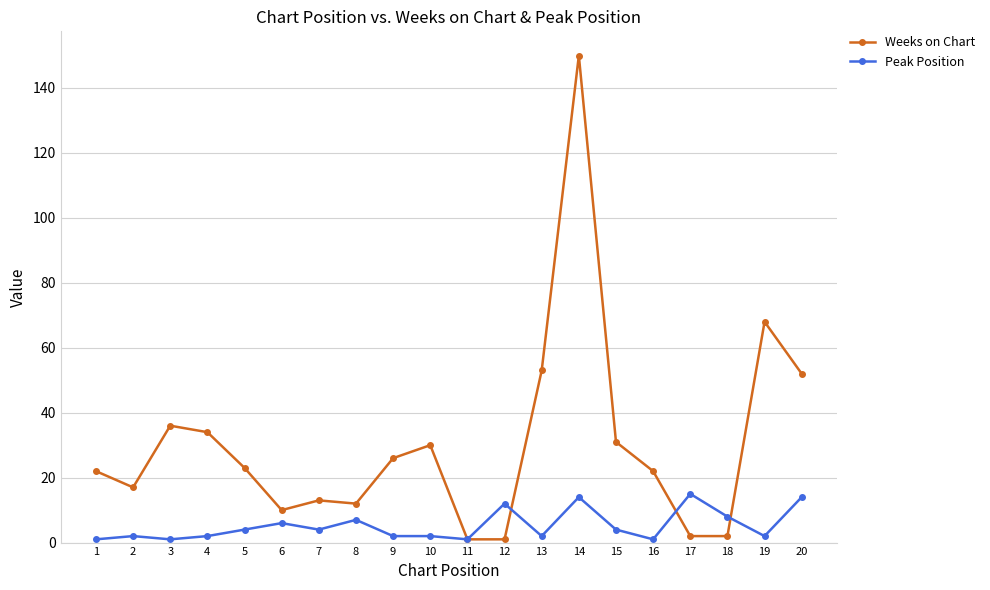

What is the value of the Weeks on Chart point at the 14th from the left?

150